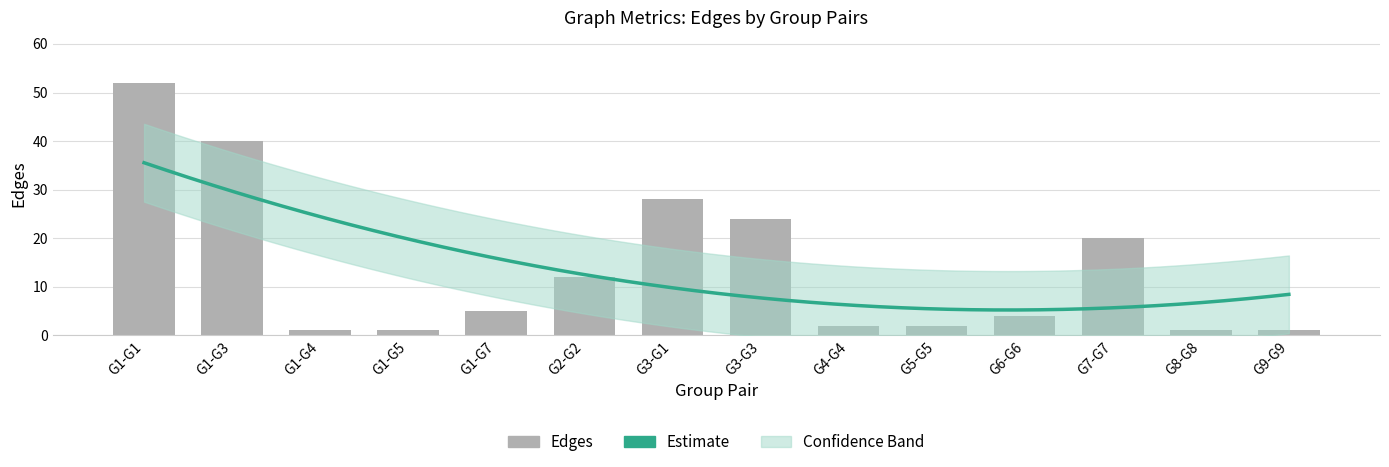

Where is the data nearest to the value 26?

G3-G1